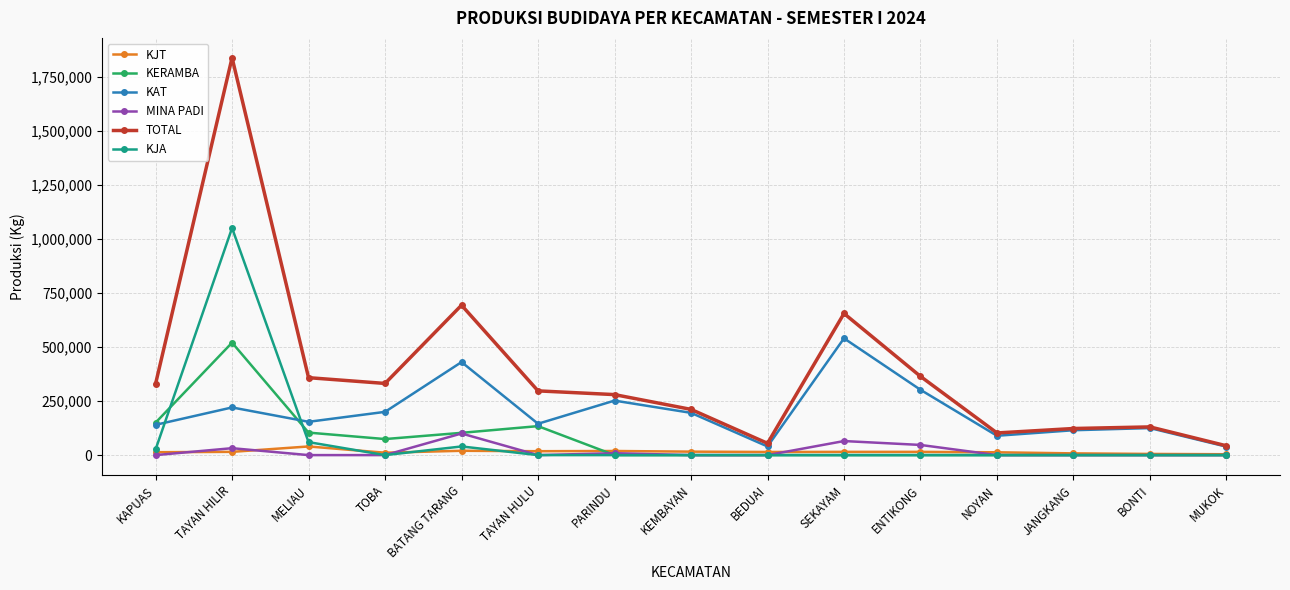

Is it true that MINA PADI equals 0 at MUKOK?

True